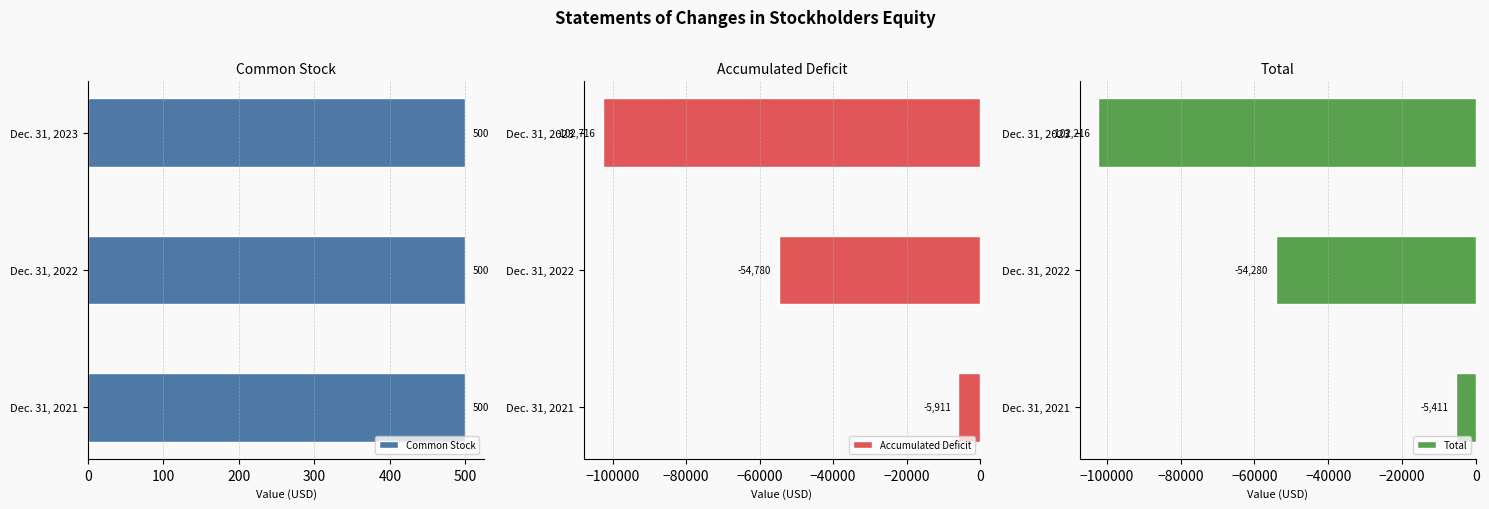

Count the Total values in the range -102216 to -5411.

3